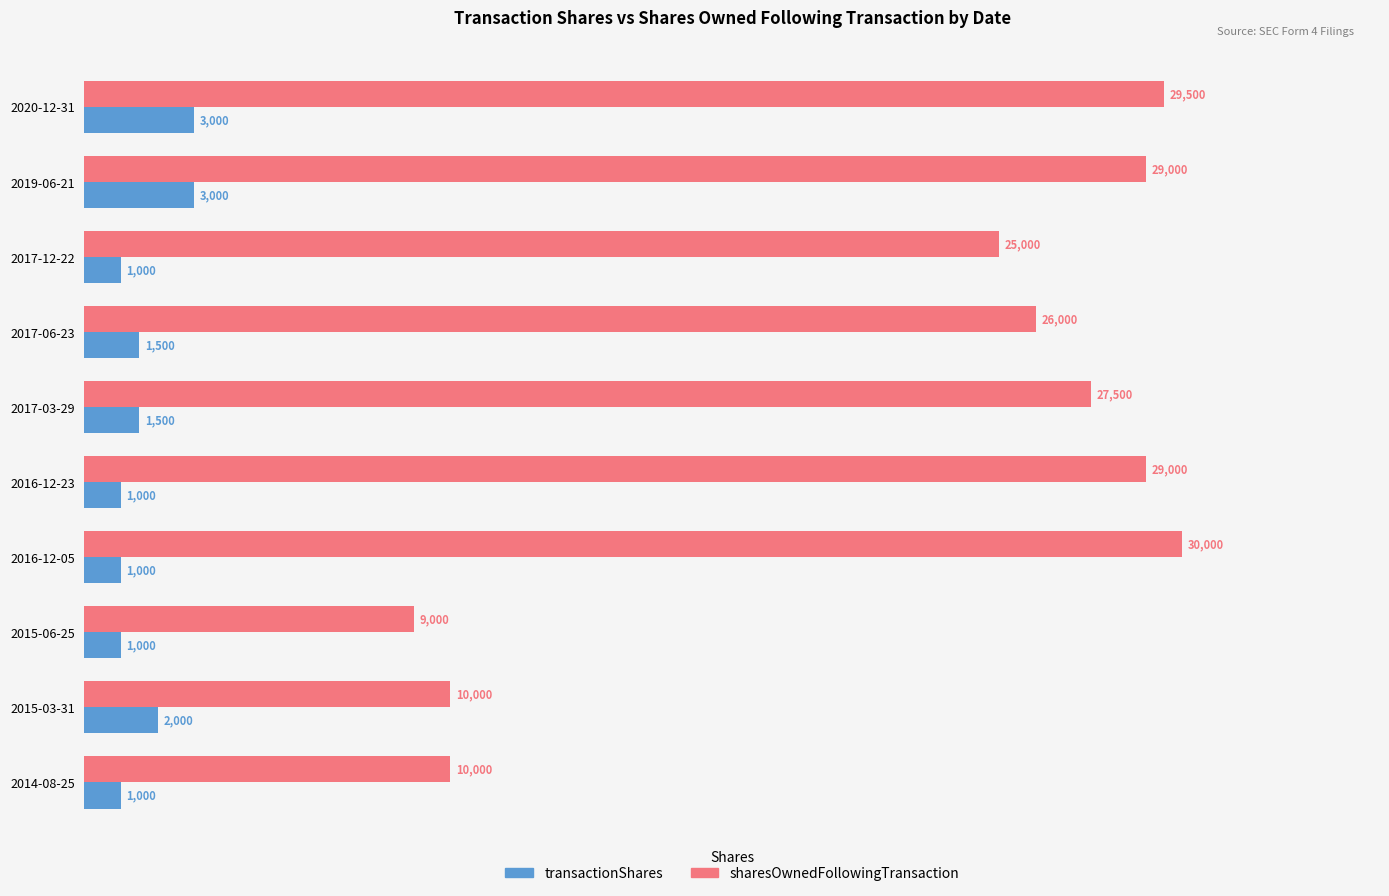

The value of sharesOwnedFollowingTransaction at 2019-06-21 is 44459. True or false?

False